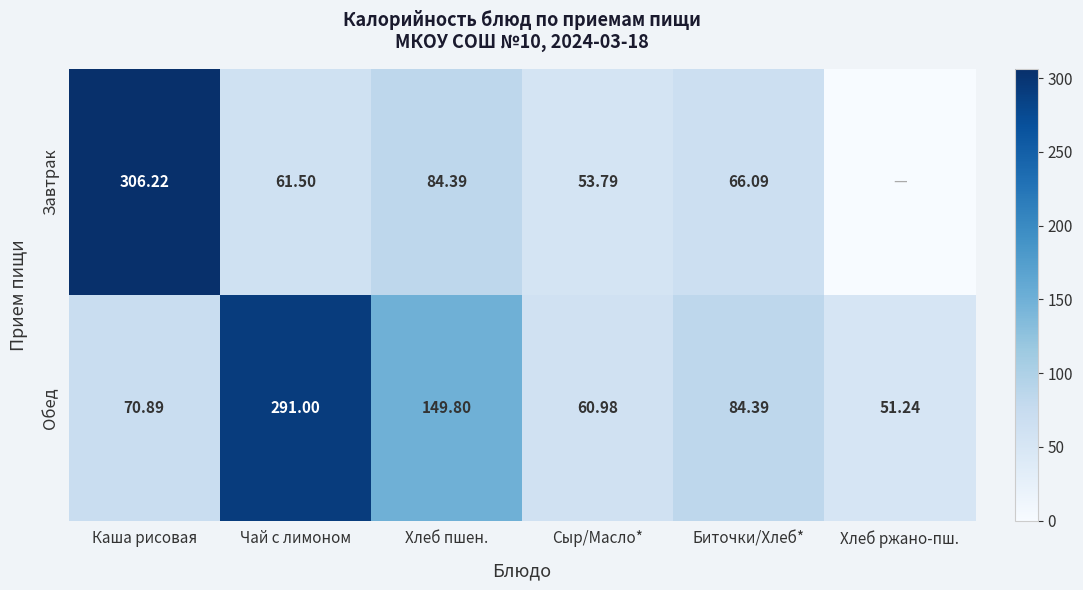

Which series changed the most between Чай с лимоном and Хлеб пшен.?

Обед